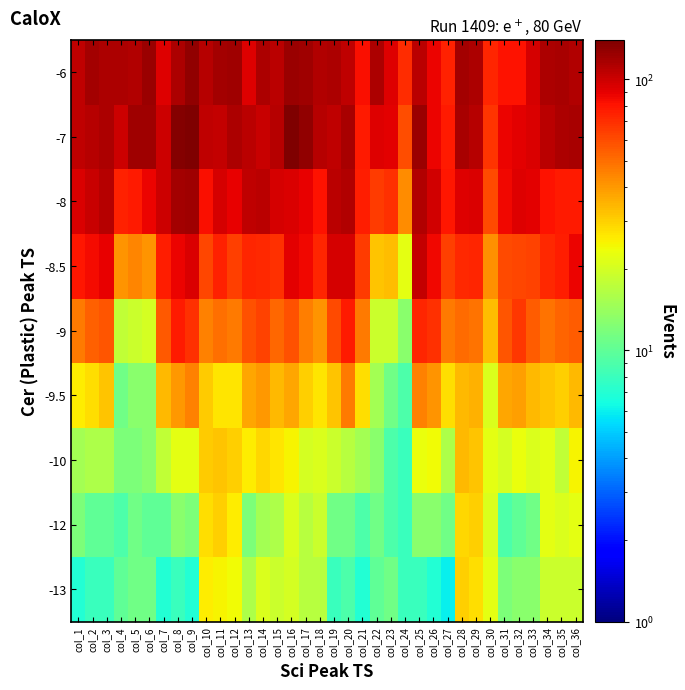

Count the number of categories in the chart.

36